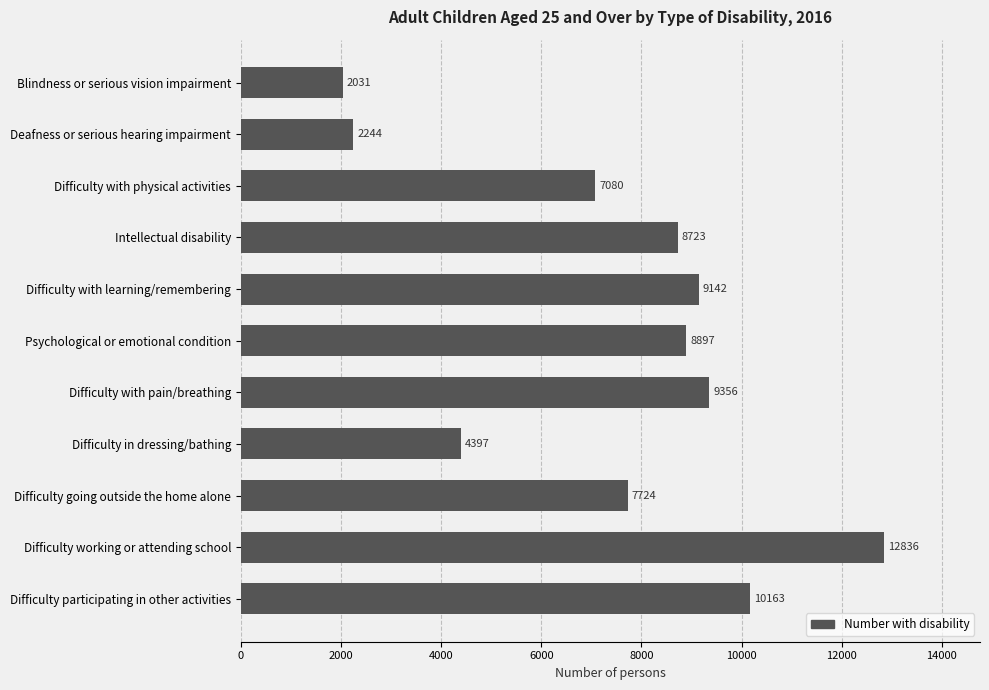

List the labels in order of value, smallest first.

Blindness or serious vision impairment, Deafness or serious hearing impairment, Difficulty in dressing/bathing, Difficulty with physical activities, Difficulty going outside the home alone, Intellectual disability, Psychological or emotional condition, Difficulty with learning/remembering, Difficulty with pain/breathing, Difficulty participating in other activities, Difficulty working or attending school